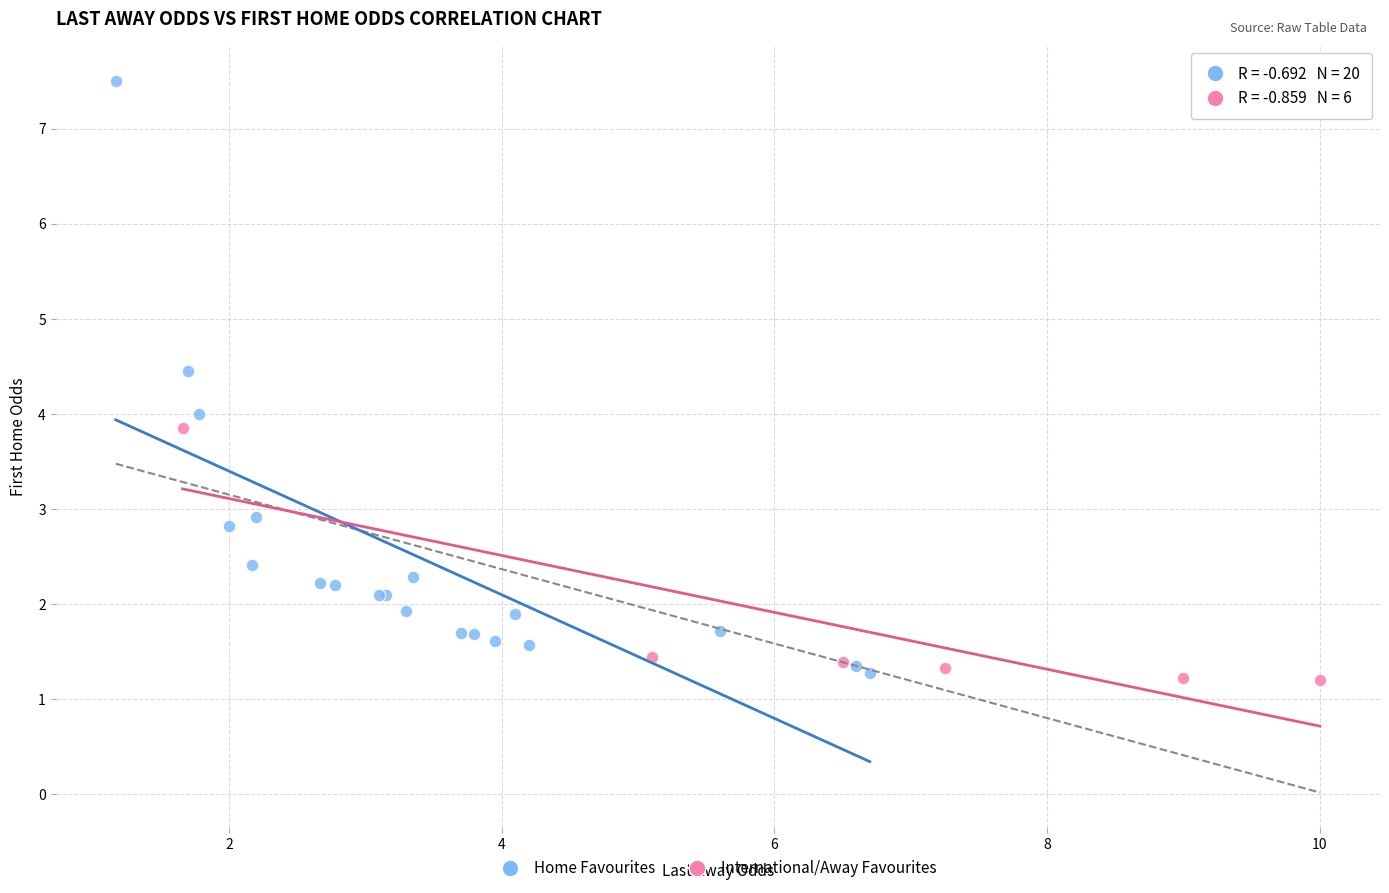

Which series has the largest Y range (max minus min)?

Home Favourites